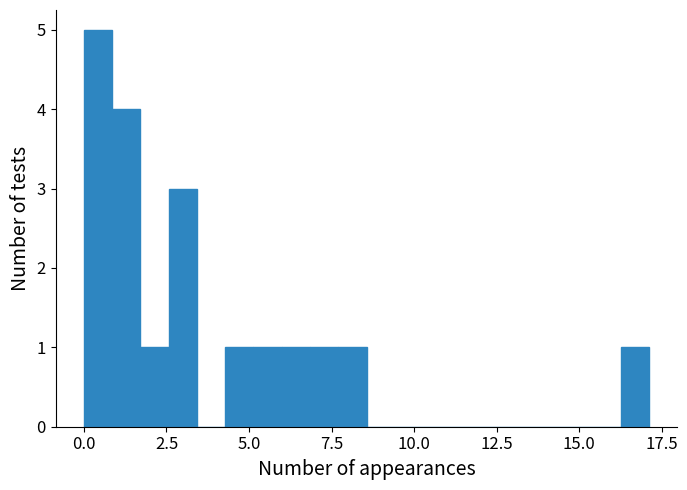

Read against the x-axis, roughly where is the centre of the tallest bar?

0.5